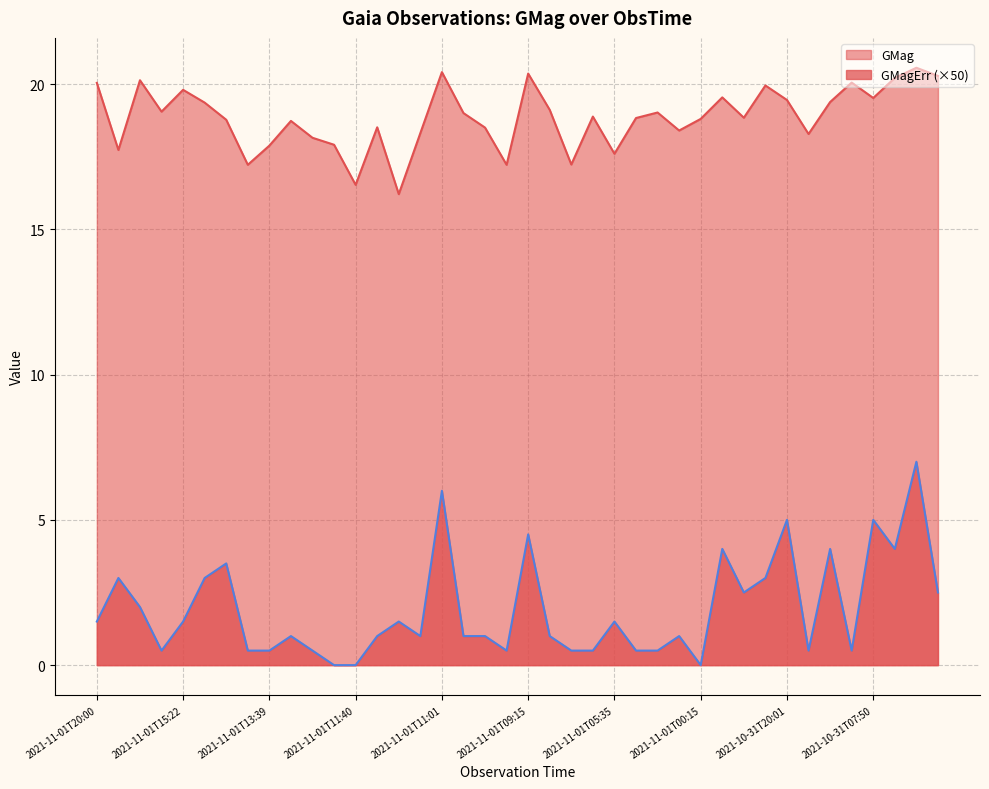

True or false: GMagErr and GMag cross at least once.

False